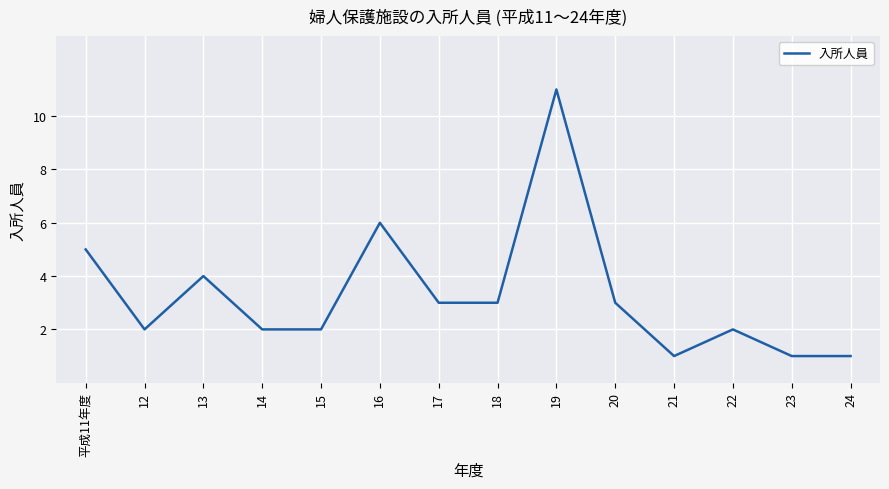

Where does the data first go above 3?

平成11年度